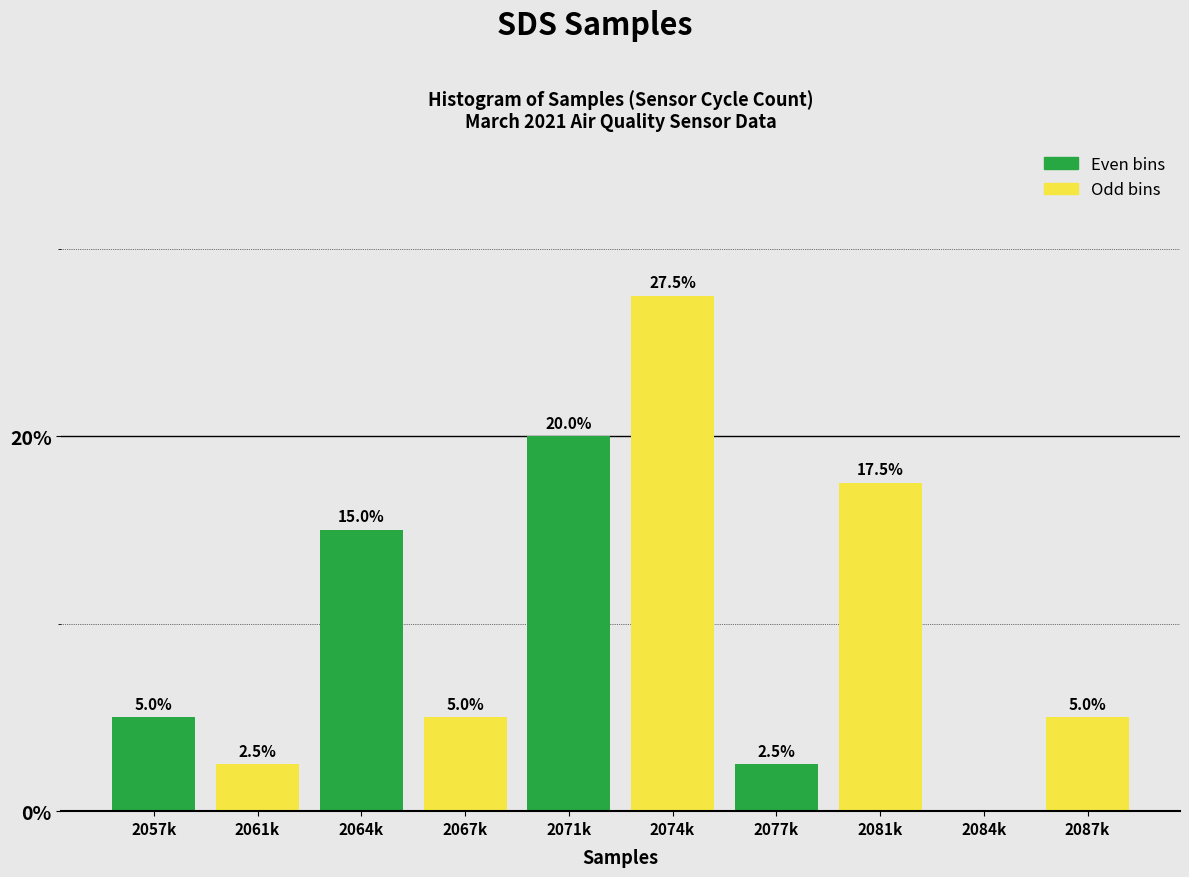

Reading left to right, transcribe all the data shown in this chart.

2057k=5.0	2061k=2.5	2064k=15.0	2067k=5.0	2071k=20.0	2074k=27.5	2077k=2.5	2081k=17.5	2084k=0.0	2087k=5.0